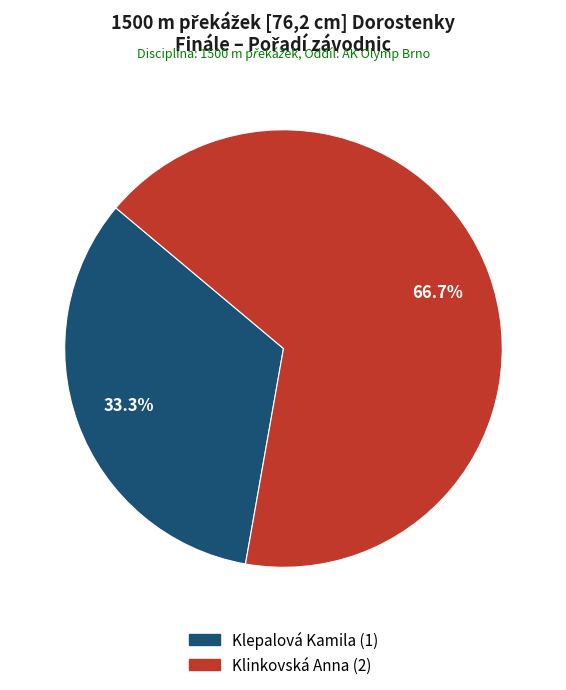

Do Klinkovská Anna and Klepalová Kamila together represent more than half of the pie?

Yes